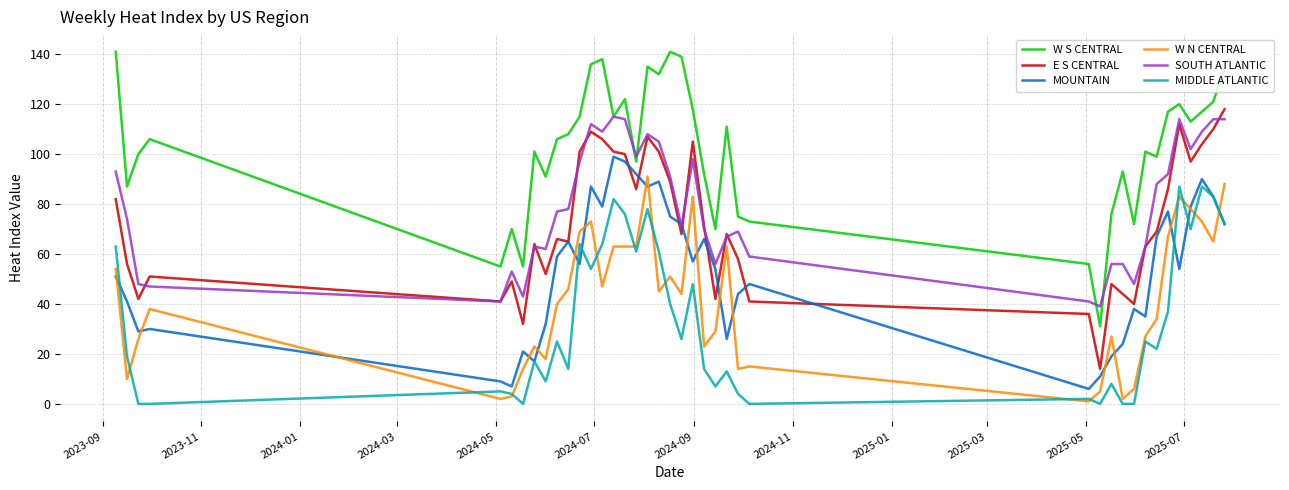

Where does the MIDDLE ATLANTIC series first go above 25?

2023-09